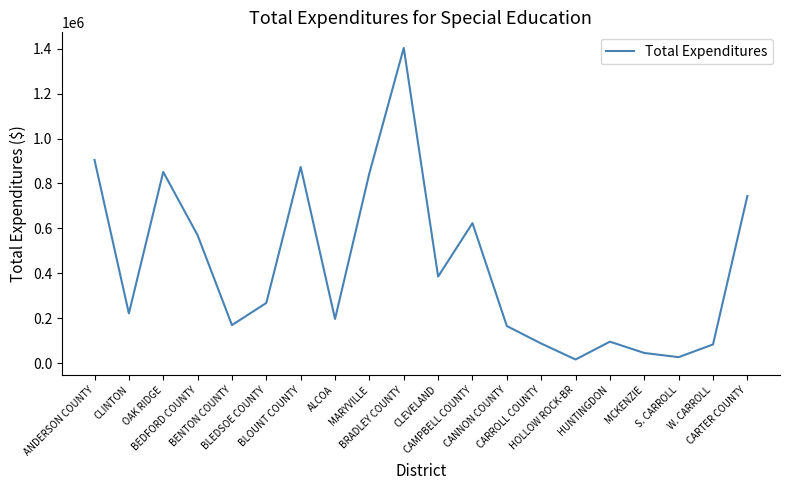

What is the greatest value displayed?

1403769